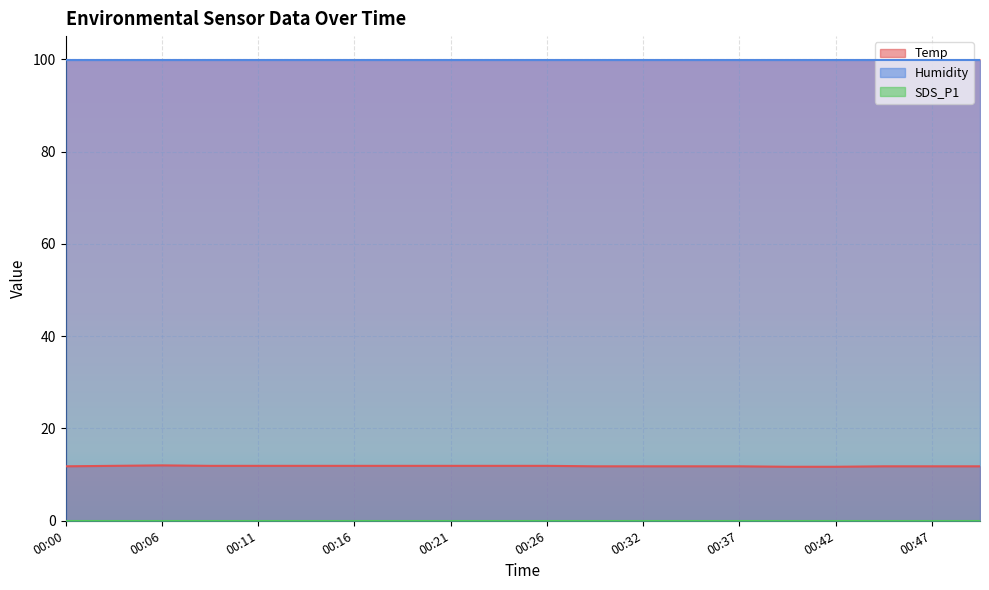

Reading right to left, what are all the values shown in this chart?

Temp: 11.8	11.8	11.8	11.7	11.7	11.8	11.8	11.8	11.8	11.9	11.9	11.9	11.9	11.9	11.9	11.9	11.9	12.0	11.9	11.8
Humidity: 99.9	99.9	99.9	99.9	99.9	99.9	99.9	99.9	99.9	99.9	99.9	99.9	99.9	99.9	99.9	99.9	99.9	99.9	99.9	99.9
SDS_P1: 0.0	0.0	0.0	0.0	0.0	0.0	0.0	0.0	0.0	0.0	0.0	0.0	0.0	0.0	0.0	0.0	0.0	0.0	0.0	0.0